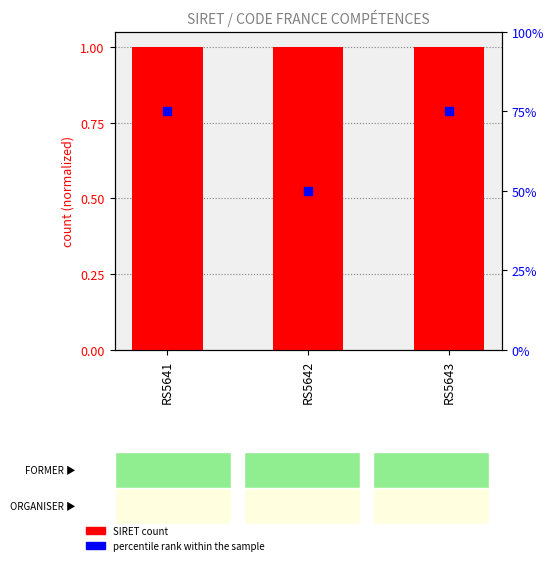

At which category is the sum across all series the highest?

RS5641